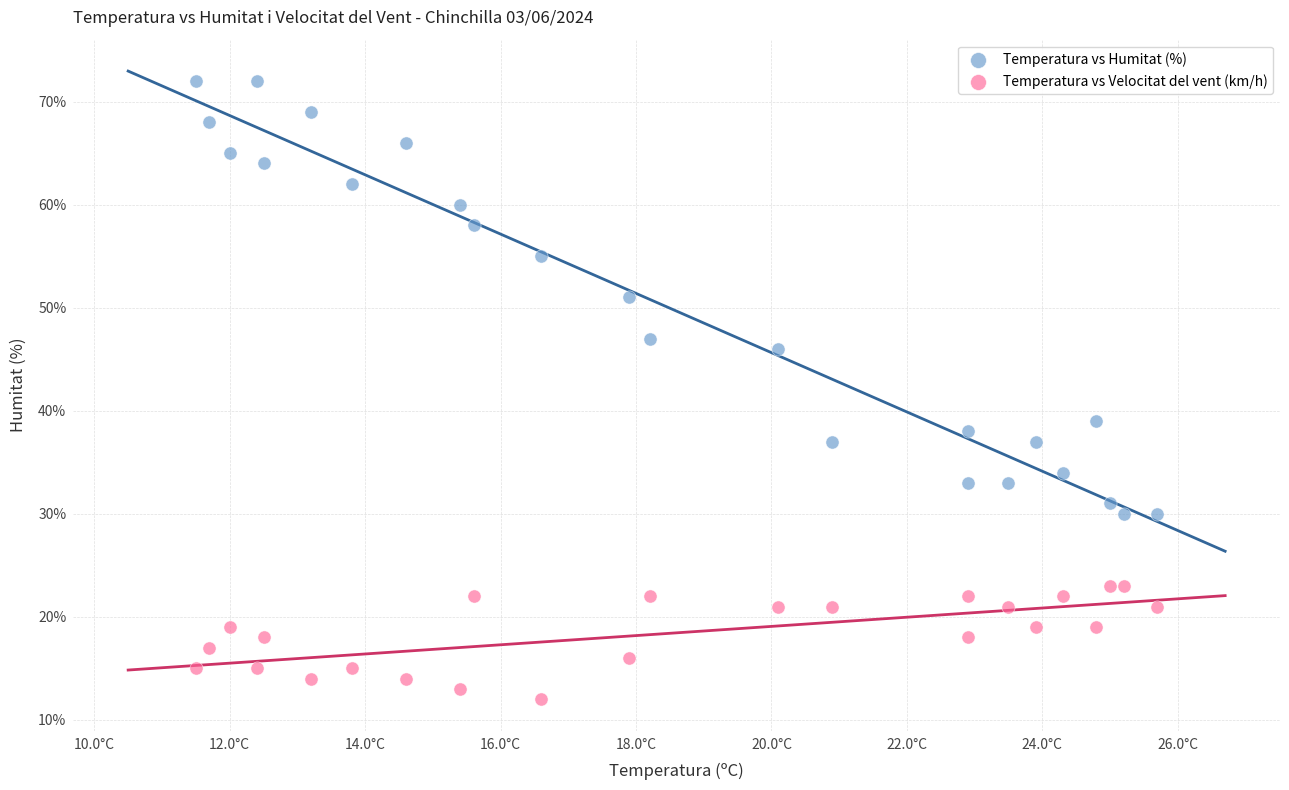

Which series reaches the minimum Y coordinate?

Temperatura vs Velocitat del vent (km/h)